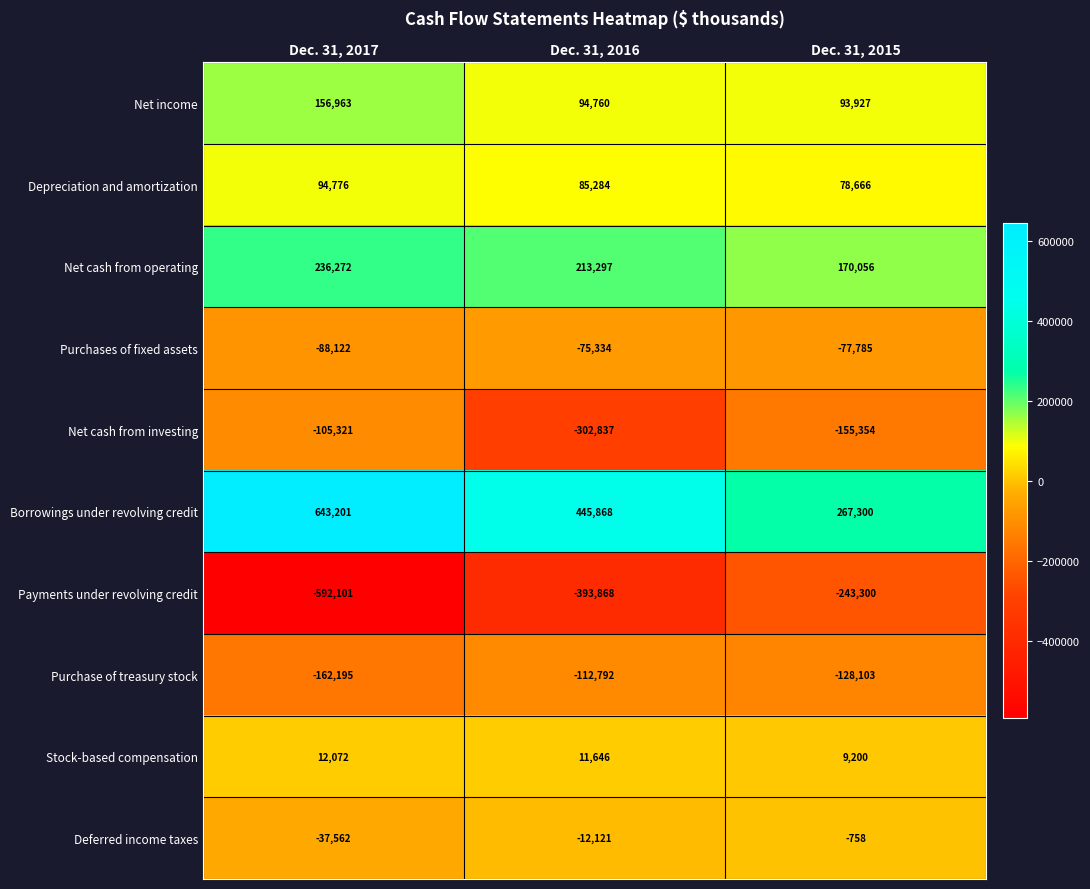

List the series in order of their peak value, highest first.

Borrowings under revolving credit, Net cash from operating, Net income, Depreciation and amortization, Stock-based compensation, Deferred income taxes, Purchases of fixed assets, Net cash from investing, Purchase of treasury stock, Payments under revolving credit